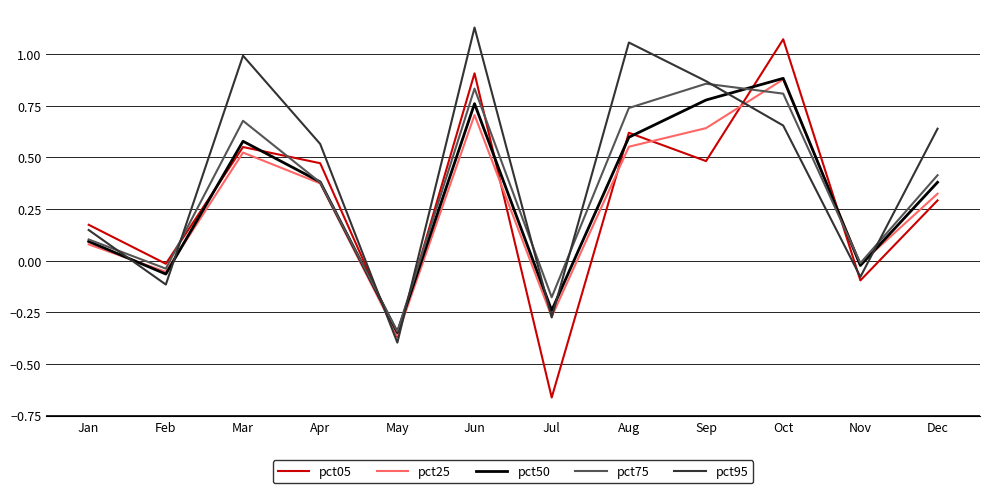

What is the total value across all series at Mar?

3.3